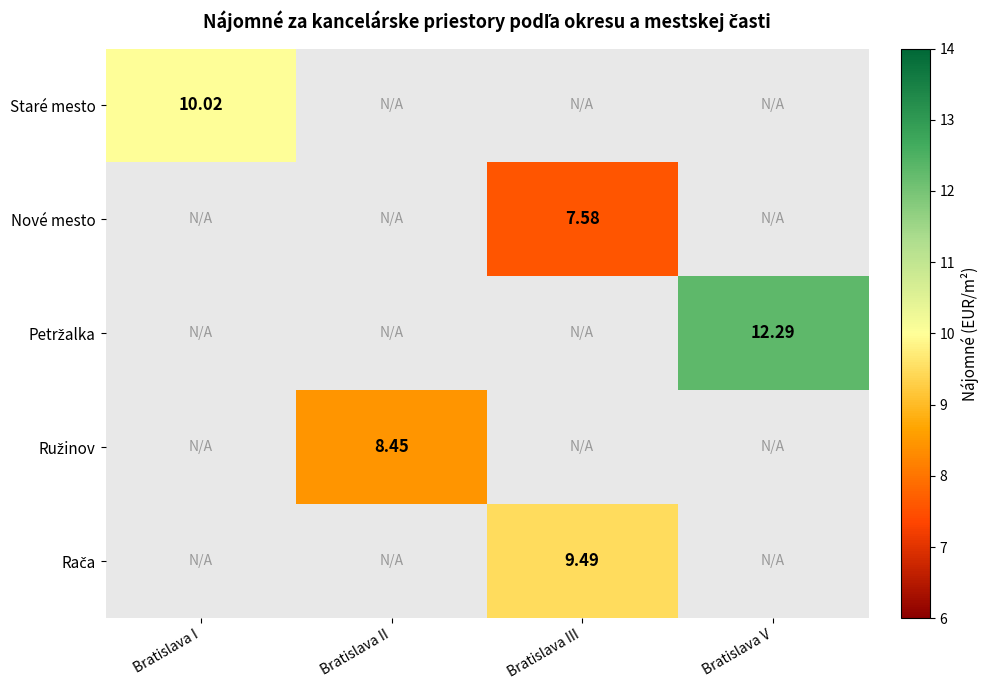

Count the number of data series in this chart.

5